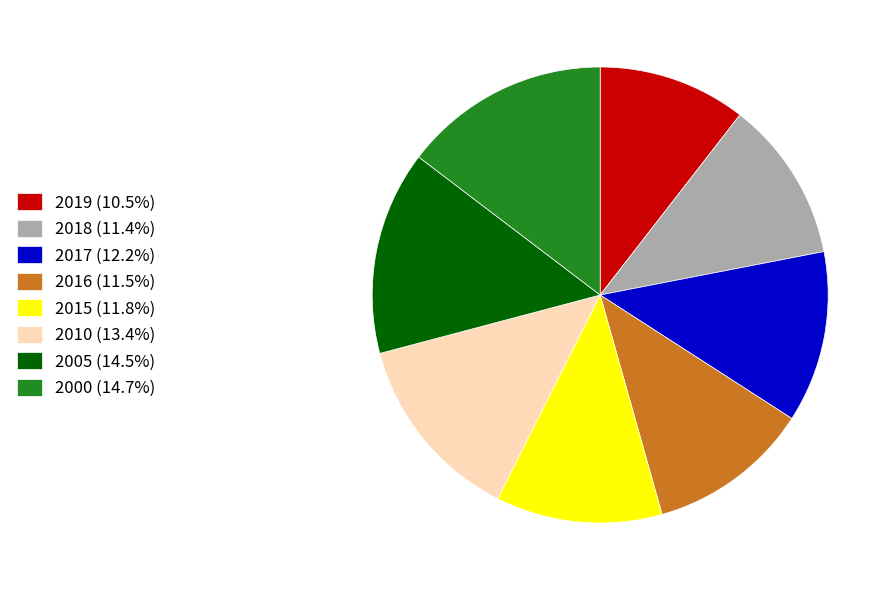

What is the smallest slice in the pie chart?

2019